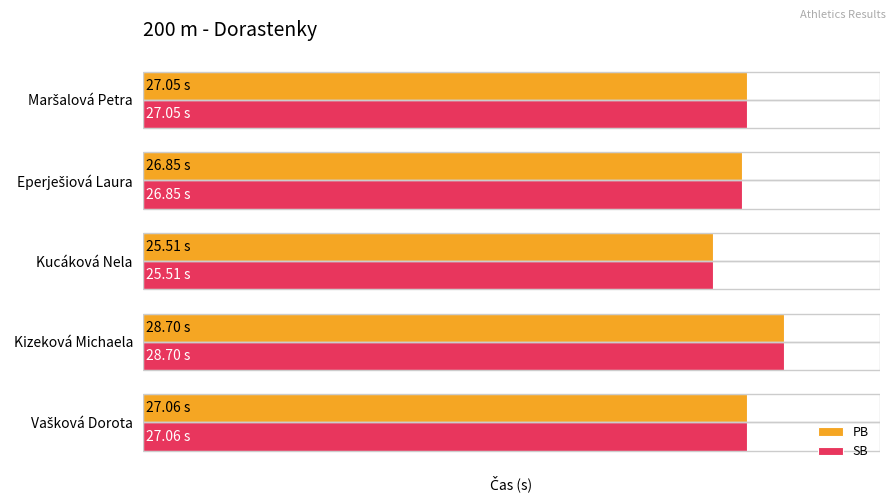

What are all the series names shown in the legend?

PB, SB